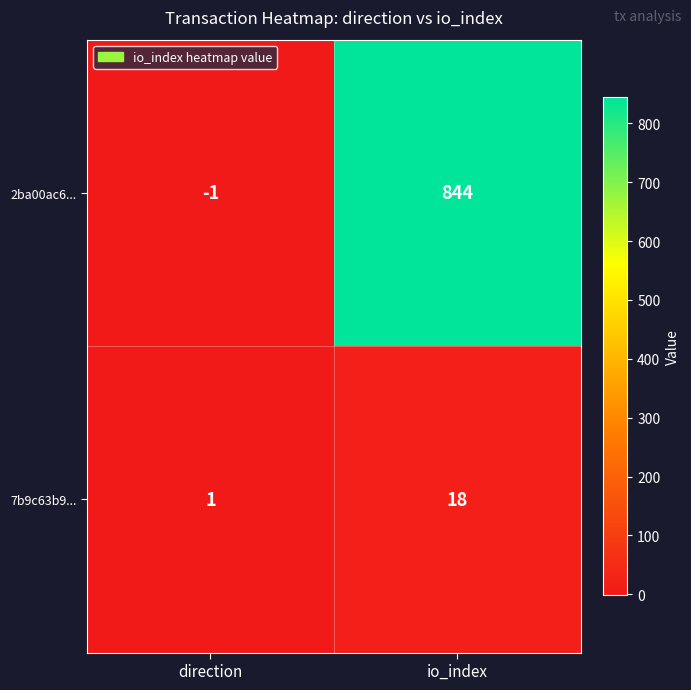

What value does the 7b9c63b9... series have at io_index, to the nearest 5?

20